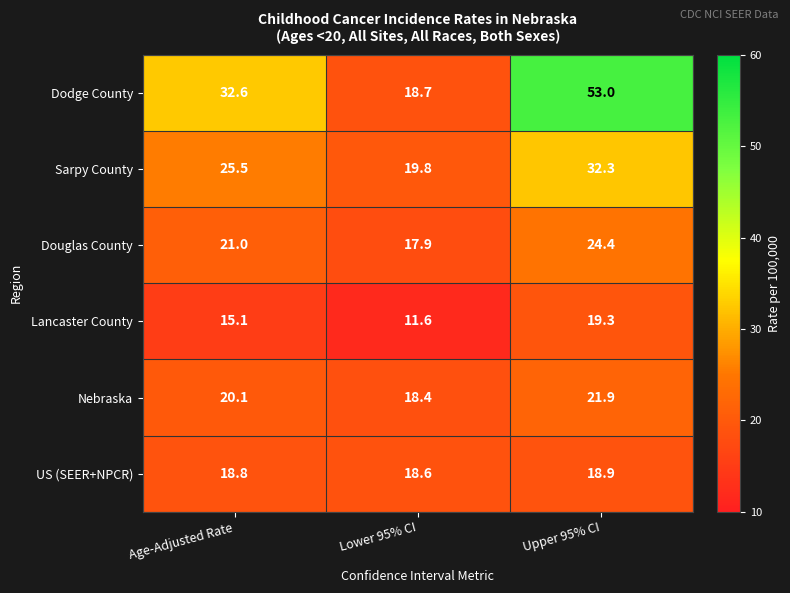

The value of Lancaster County at Age-Adjusted Rate is 27.1. True or false?

False